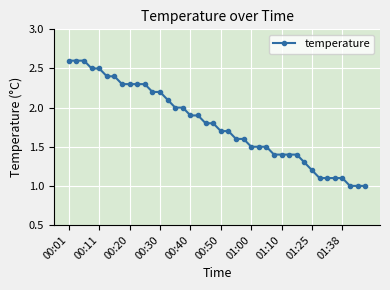

What is the maximum value shown in the chart?

2.6